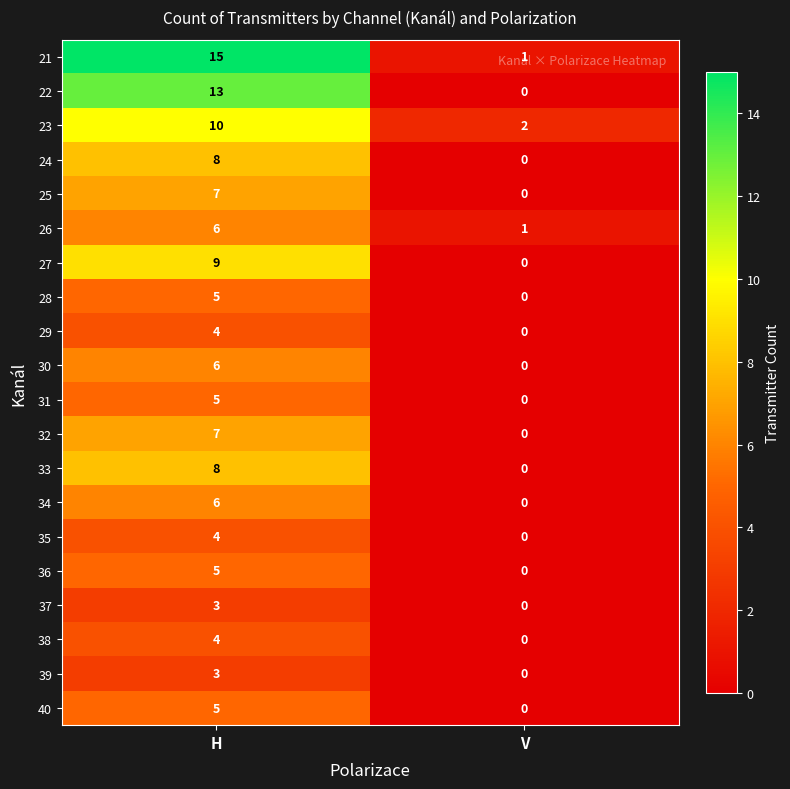

What is the spread (max minus min) of values at H?

12